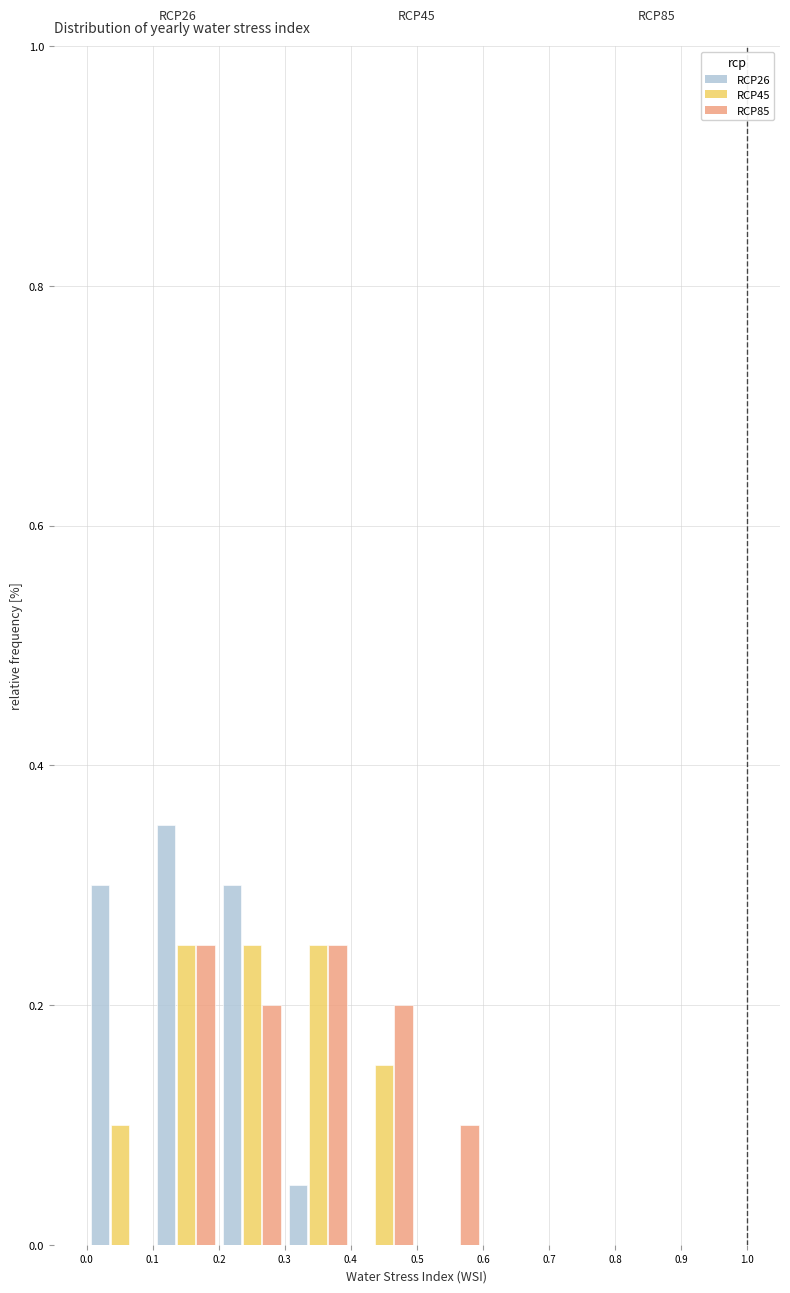

In the RCP26 series, which range on the x-axis has the tallest bar?

0.1 to 0.2